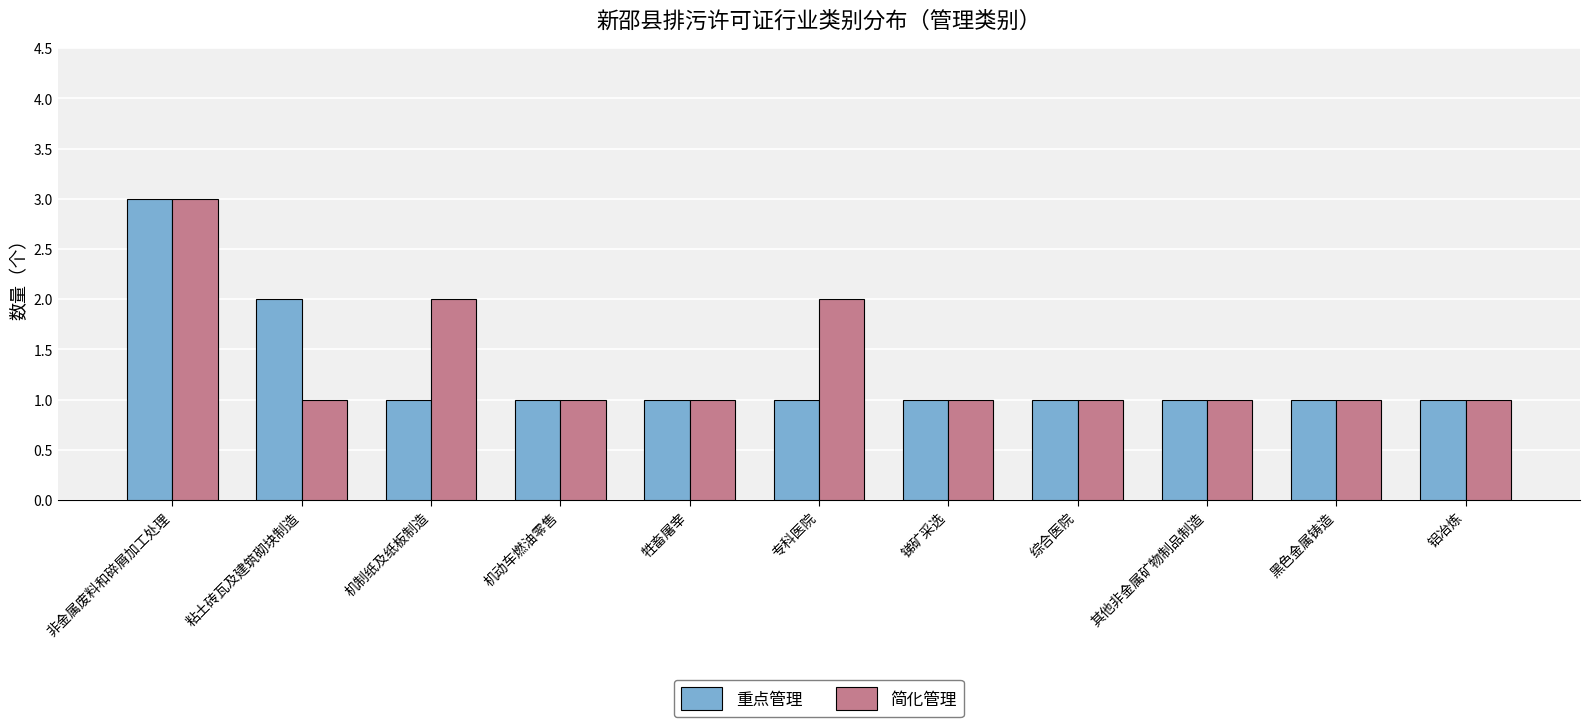

How many groups of bars are there?

11